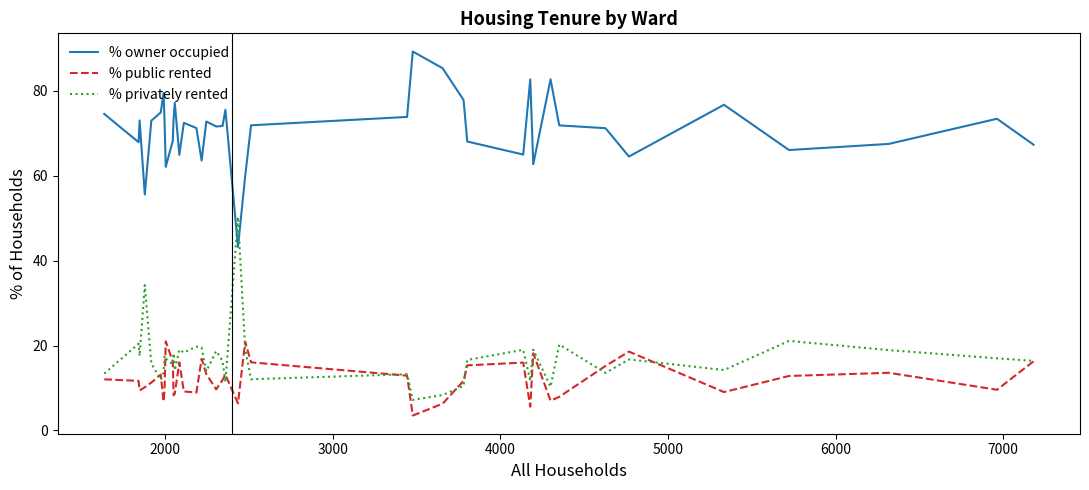

What is the minimum value shown in the chart?

3.5